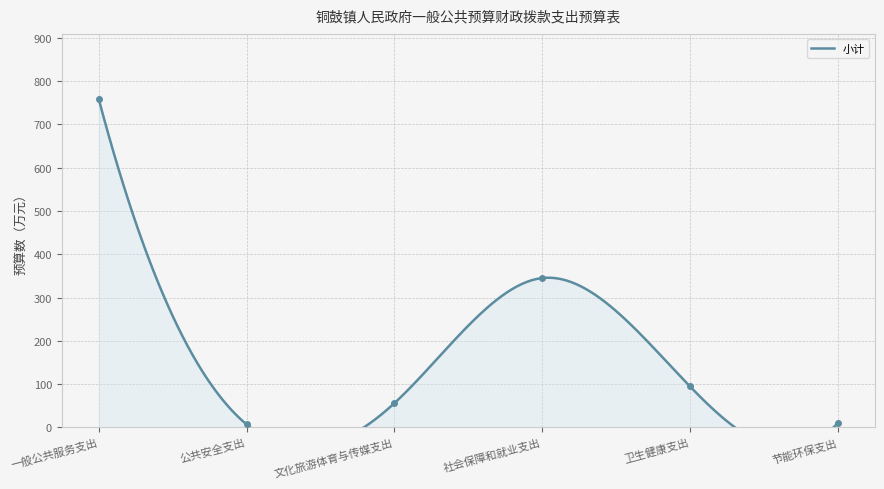

Between 卫生健康支出 and 公共安全支出, which is larger?

卫生健康支出